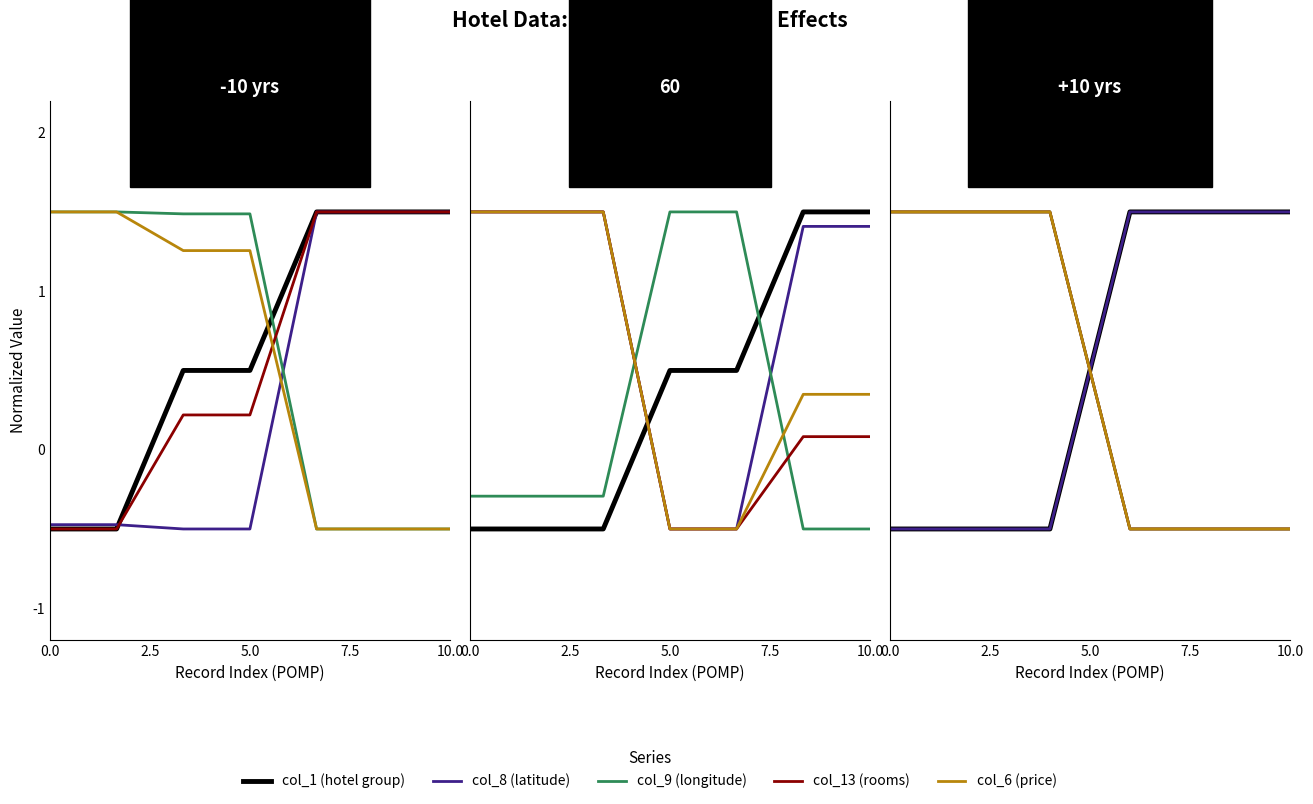

What is the lowest value of the col_1 (hotel group) series?

-0.5